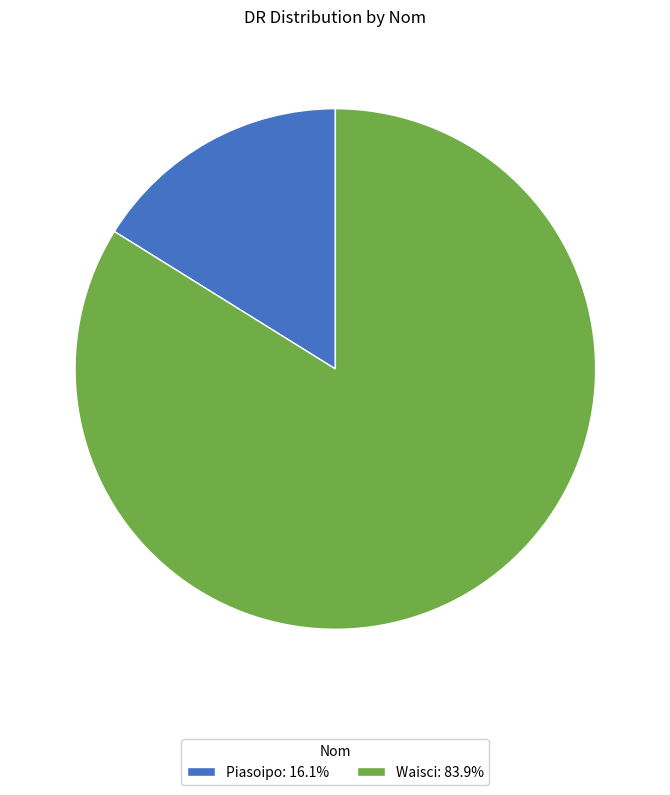

Do Waisci: 83.9% and Piasoipo: 16.1% together represent more than half of the pie?

Yes